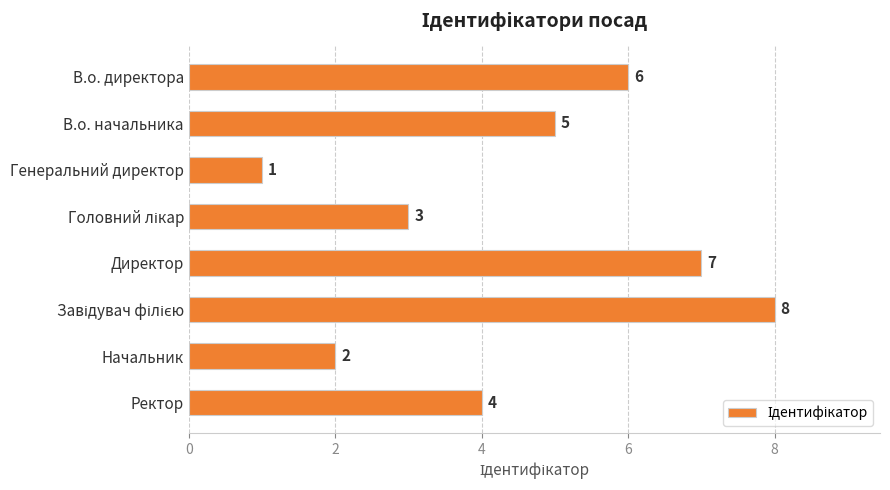

Between В.о. директора and Ректор, which is larger?

В.о. директора